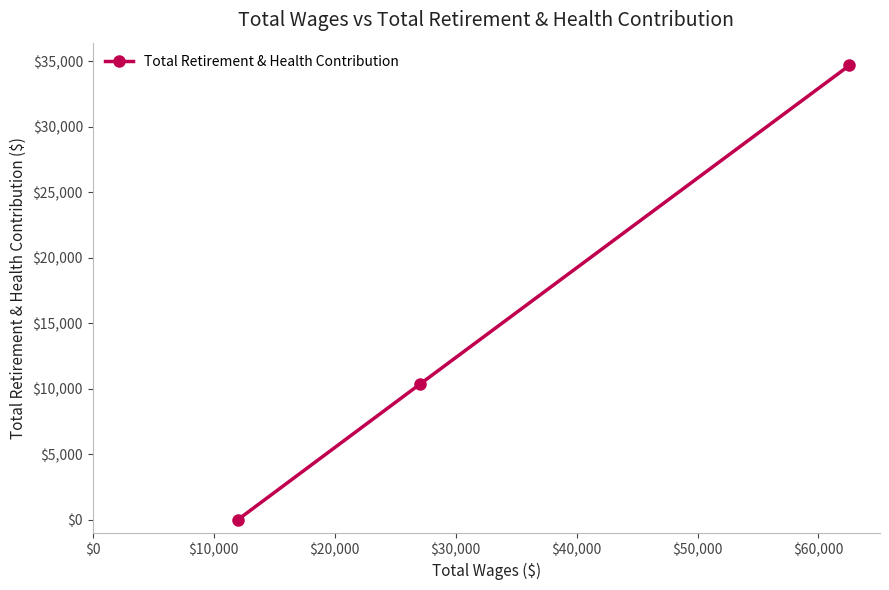

What is the sum of all values?

45020